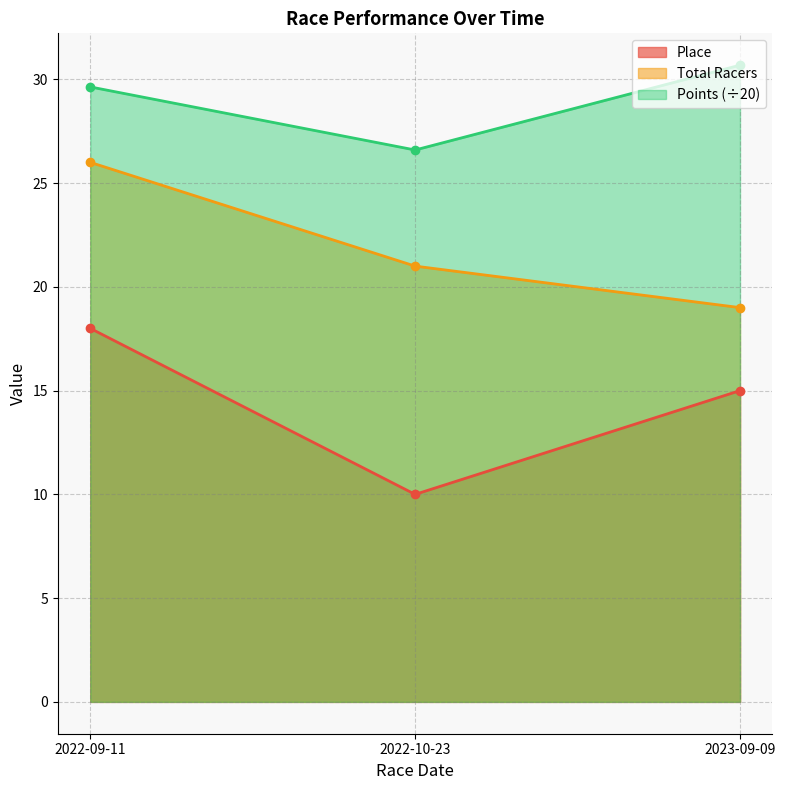

Reading left to right, list all the values displayed in this chart.

Place: 18.0	10.0	15.0
Total Racers: 26.0	21.0	19.0
Points: 29.6	26.6	30.7